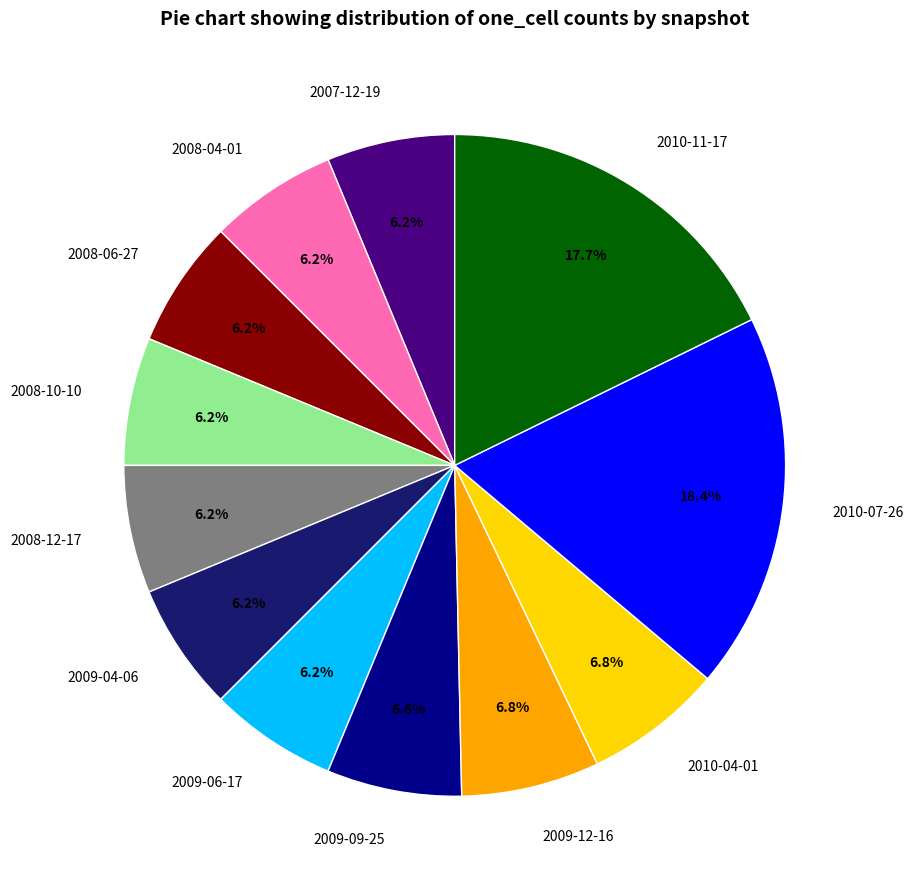

Is it true that 2010-07-26 is 18% of the pie?

True